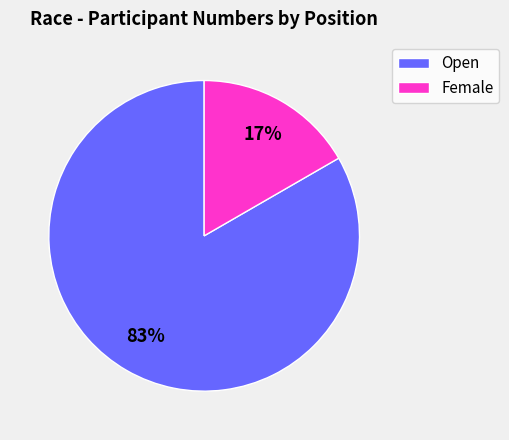

To the nearest percent, what is the average slice percentage?

50%